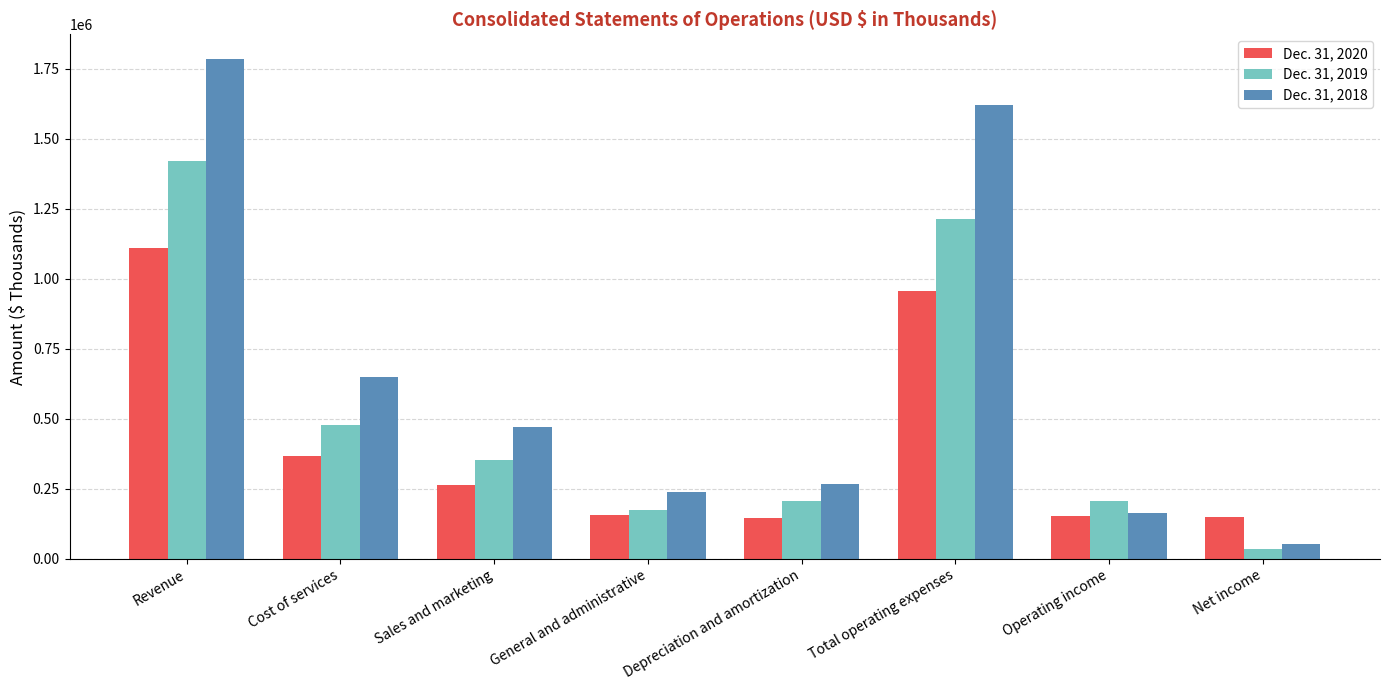

Rank the series by their average value, from lowest to highest.

Dec. 31, 2020, Dec. 31, 2019, Dec. 31, 2018